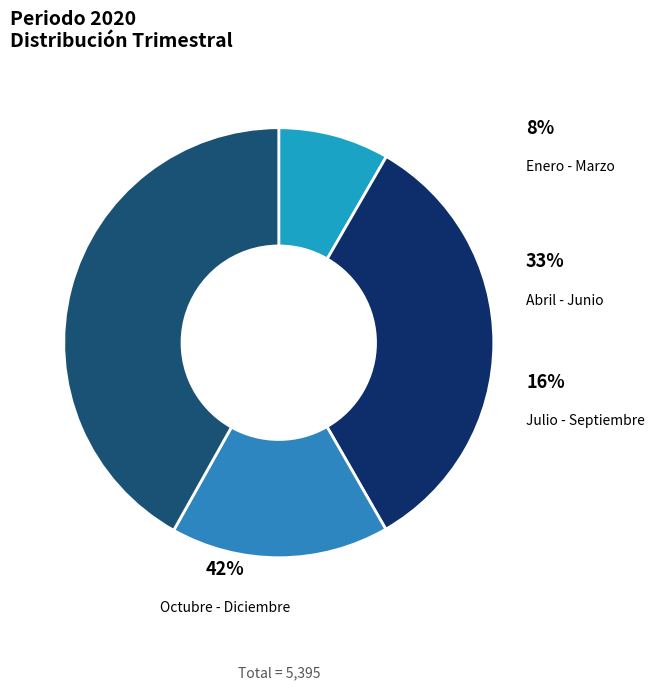

Which category has the smallest portion of the pie?

Enero - Marzo